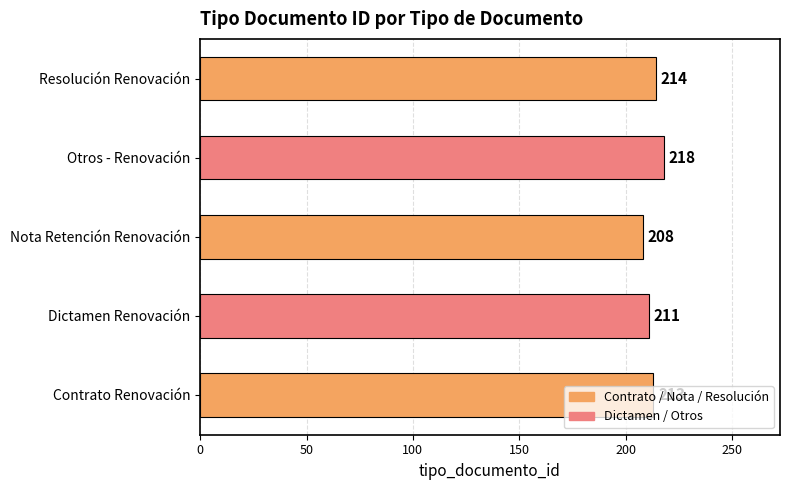

Approximately how many times larger is the value at Nota Retención Renovación compared to Resolución Renovación?

1.0